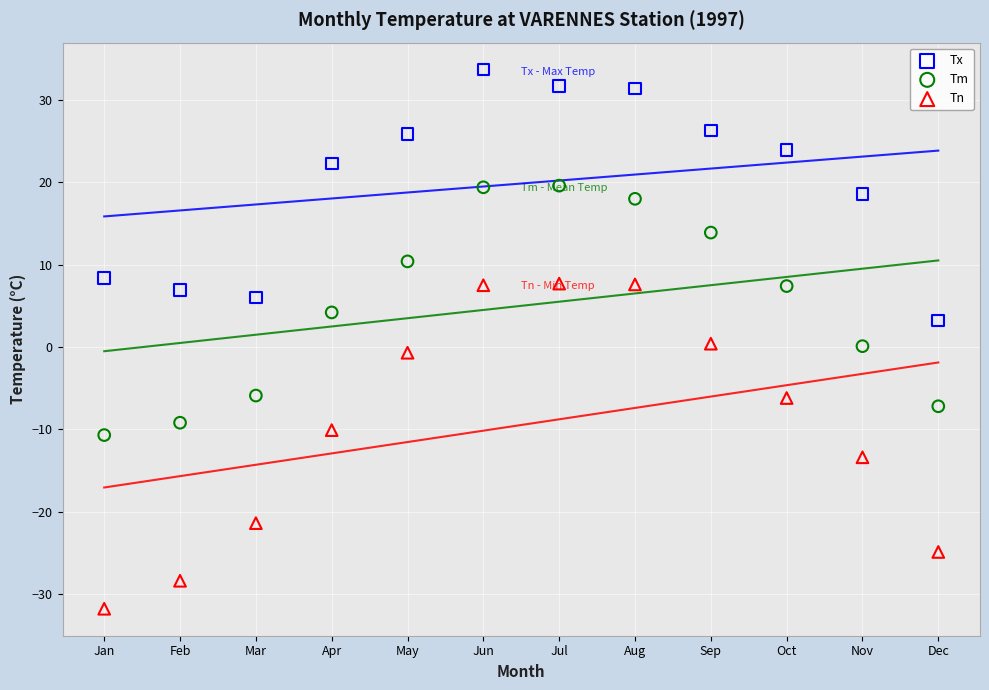

Across all data points, what is the range of Y values (max minus min)?

65.5